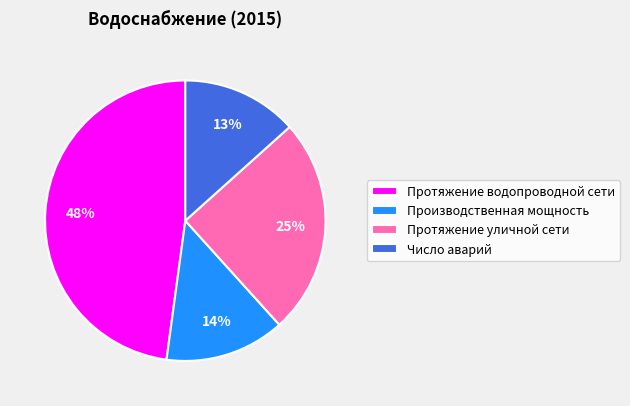

True or false: Производственная мощность accounts for 14% of the total.

True